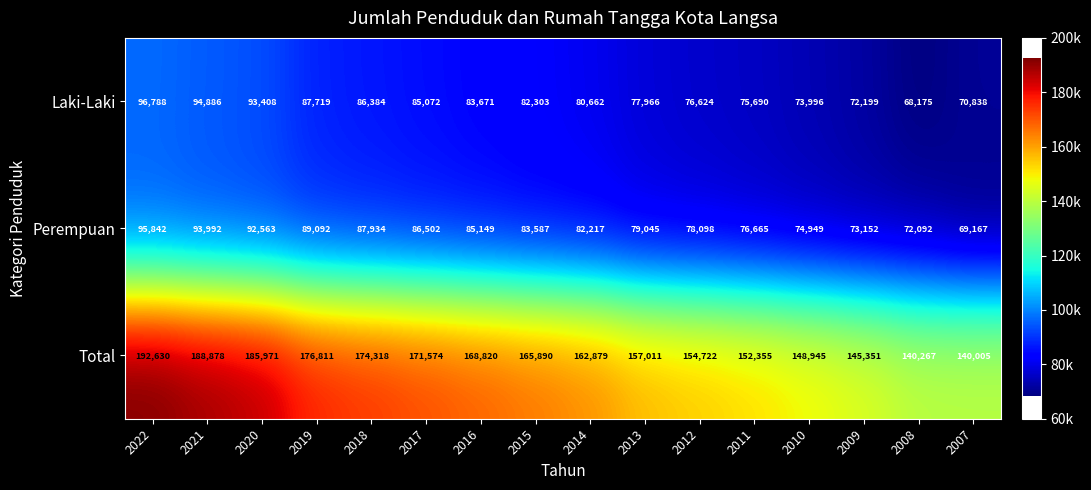

Between 2010 and 2009, which series saw the biggest shift?

Total